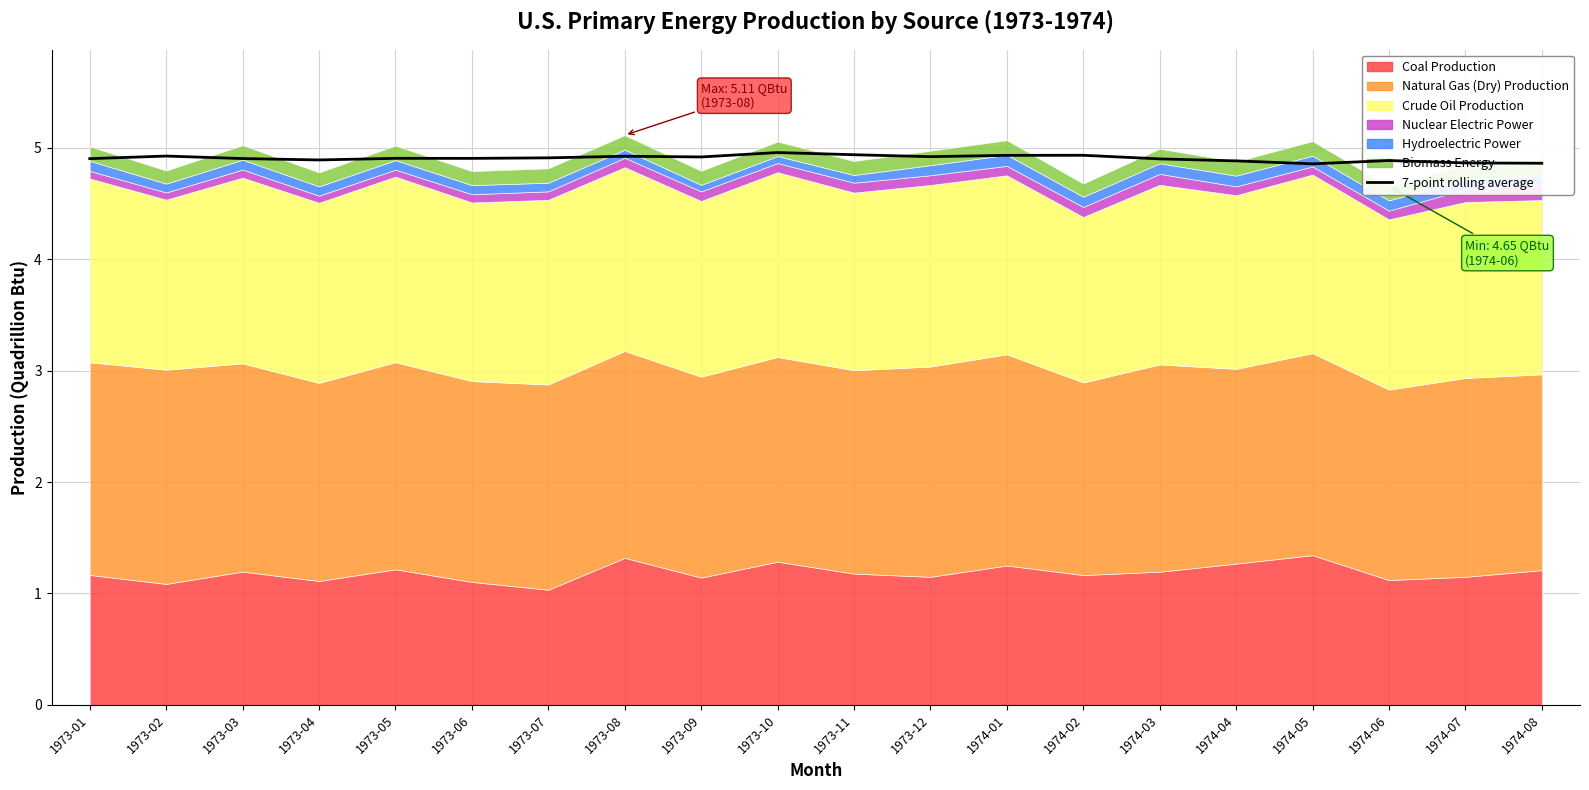

At which category does the data reach its first local peak?

1973-02